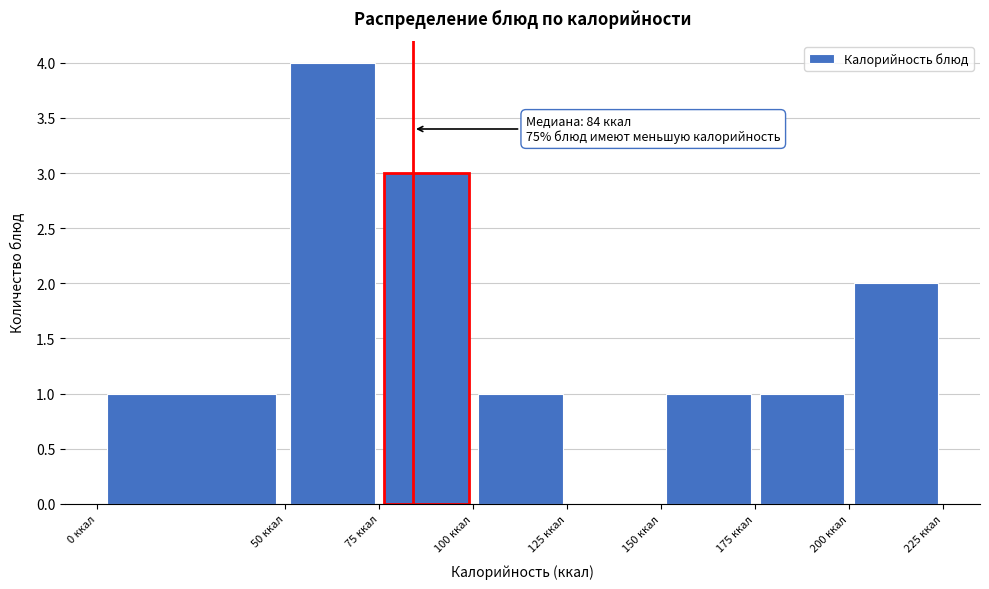

Over which range of the x-axis is the bar tallest?

50 to 75